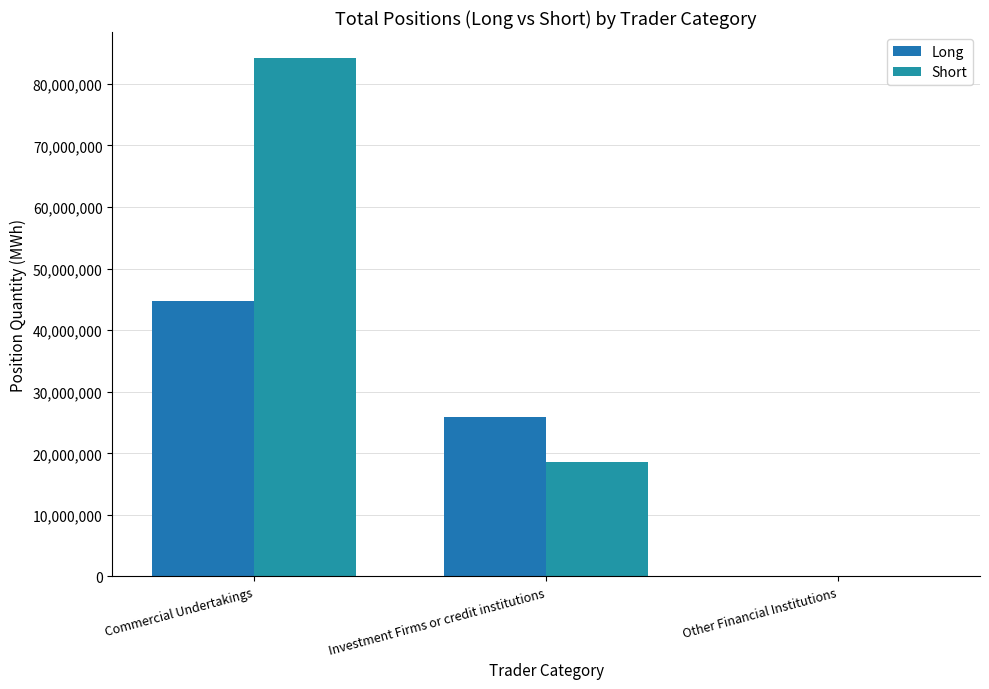

Is it true that Long equals 12850381 at Investment Firms or credit institutions?

False